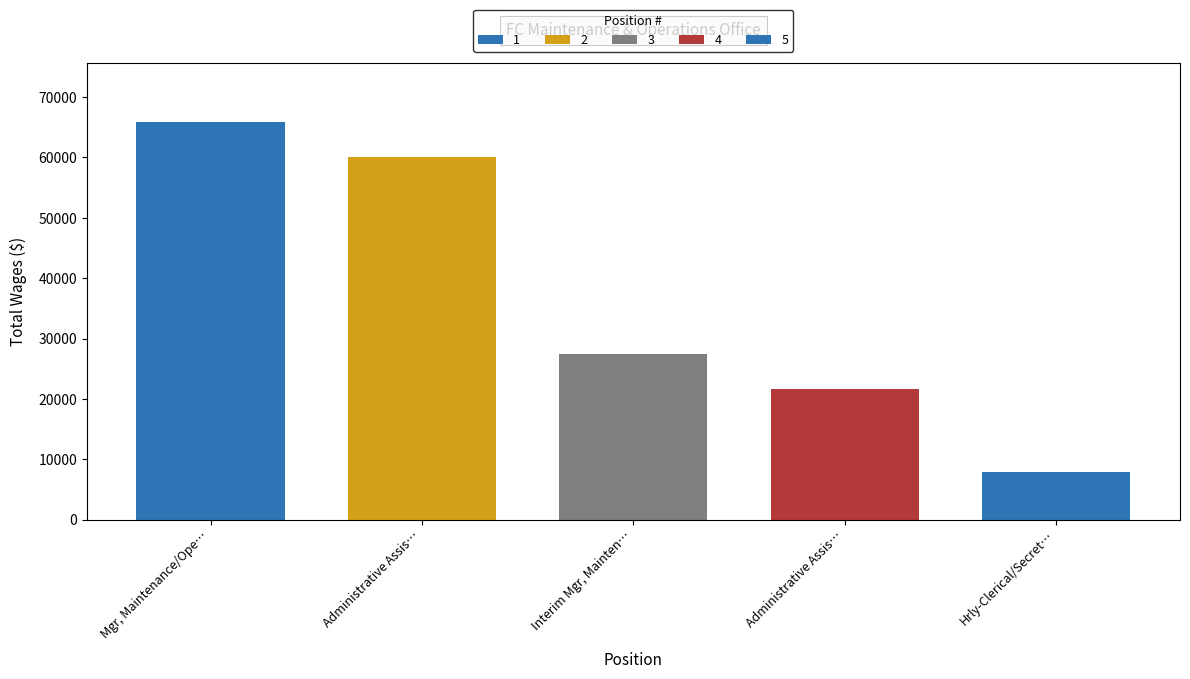

How many series are shown in this chart?

1